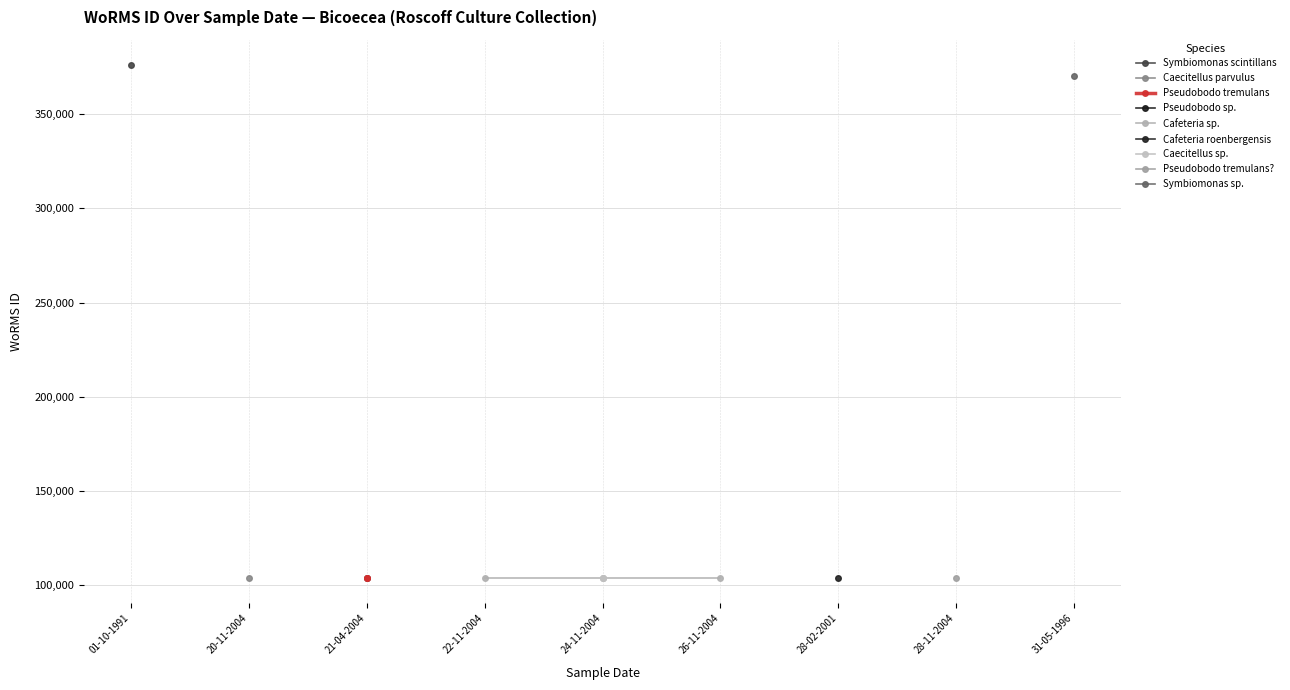

The chart shows a value of 41311 at 26-11-2004. True or false?

False